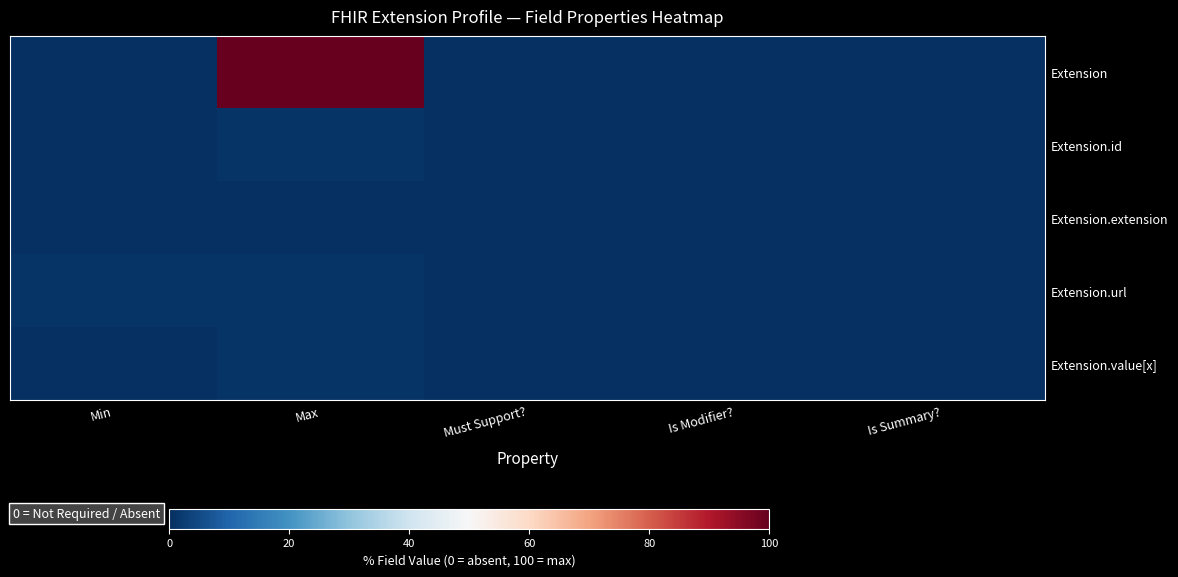

Count the number of data series in this chart.

5